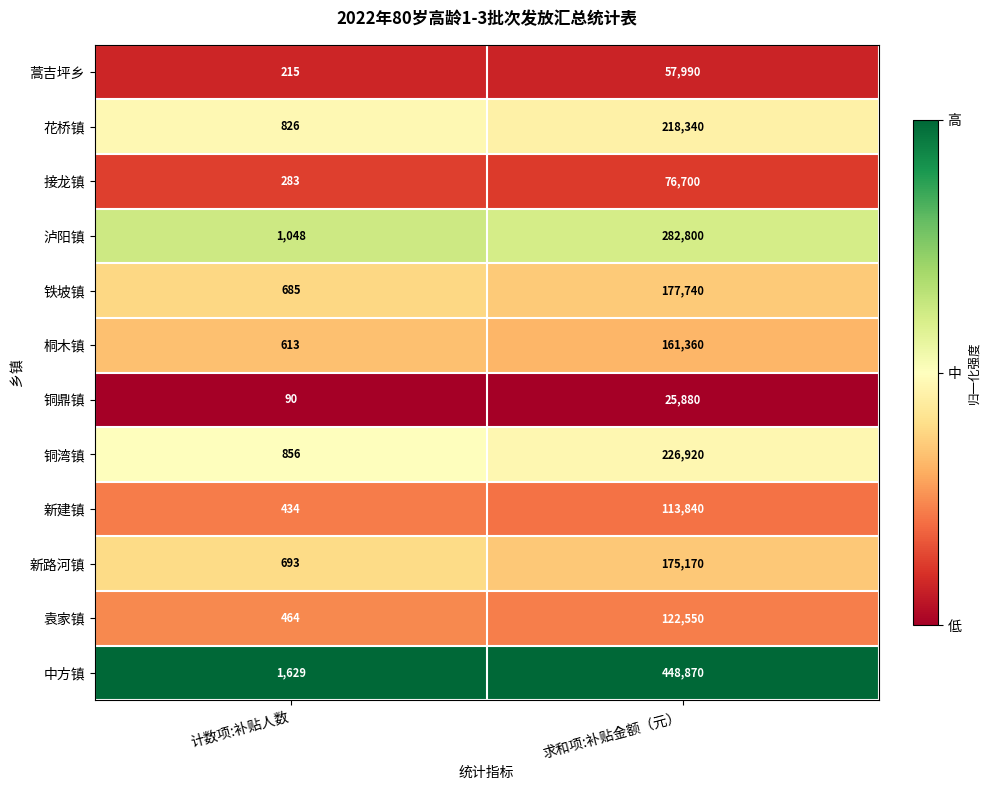

Is it true that 中方镇 equals 2830 at 计数项:补贴人数?

False